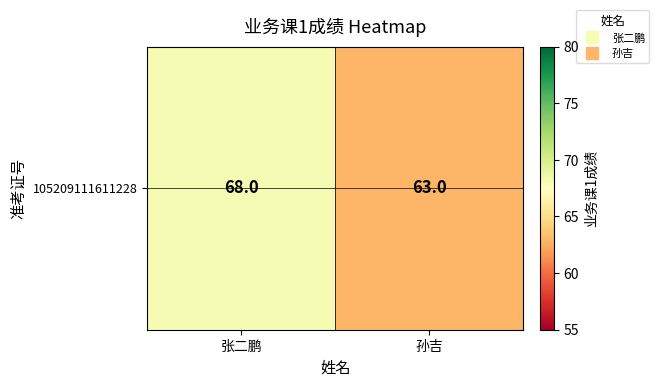

What is the maximum value shown in the chart?

68